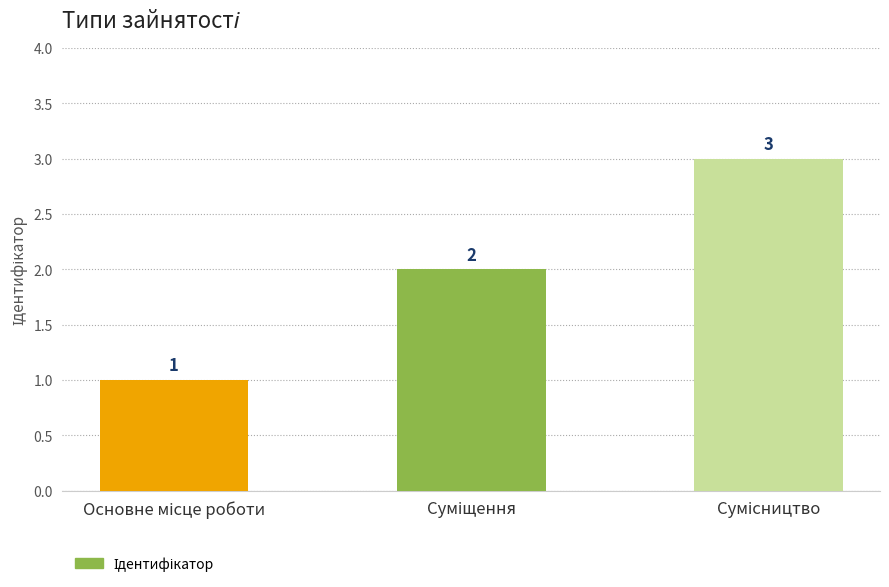

What is the greatest value displayed?

3